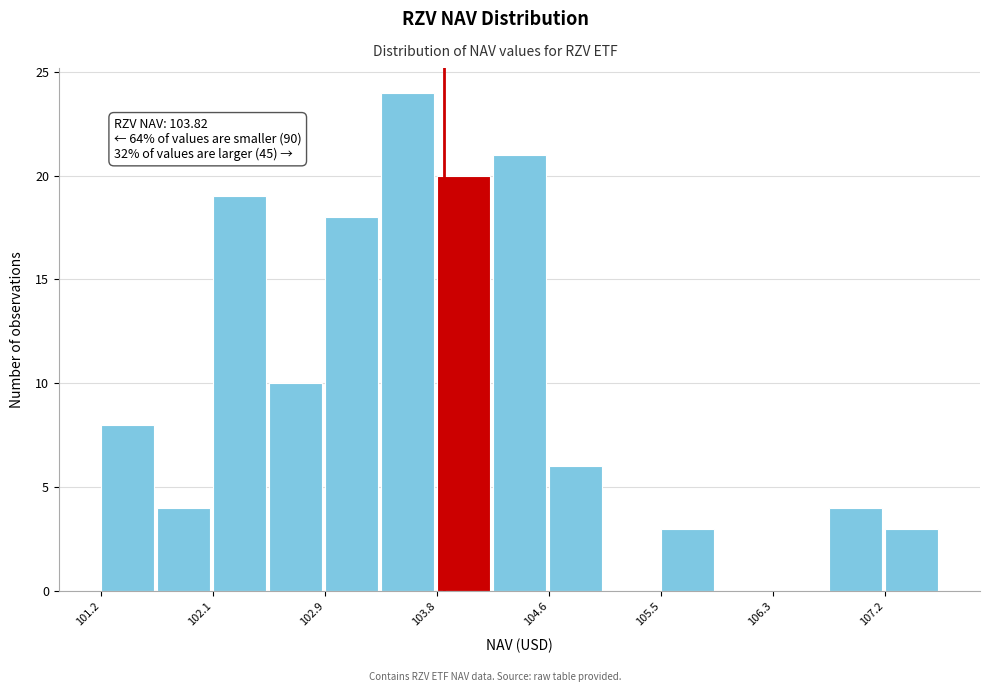

Which range on the x-axis has the tallest bar?

103.3 to 103.8